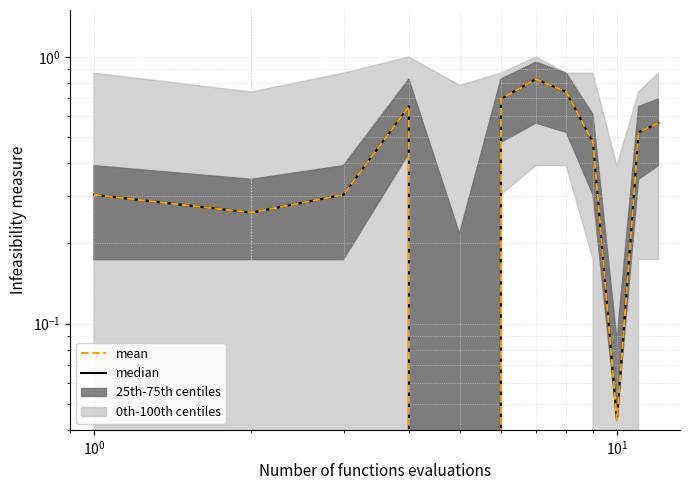

What is the maximum value shown in the chart?

0.8